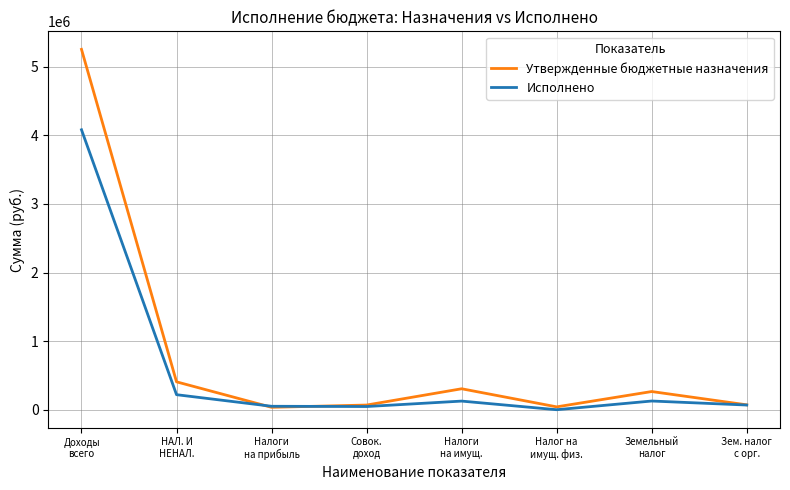

What is the highest value of the Исполнено series?

4081954.9